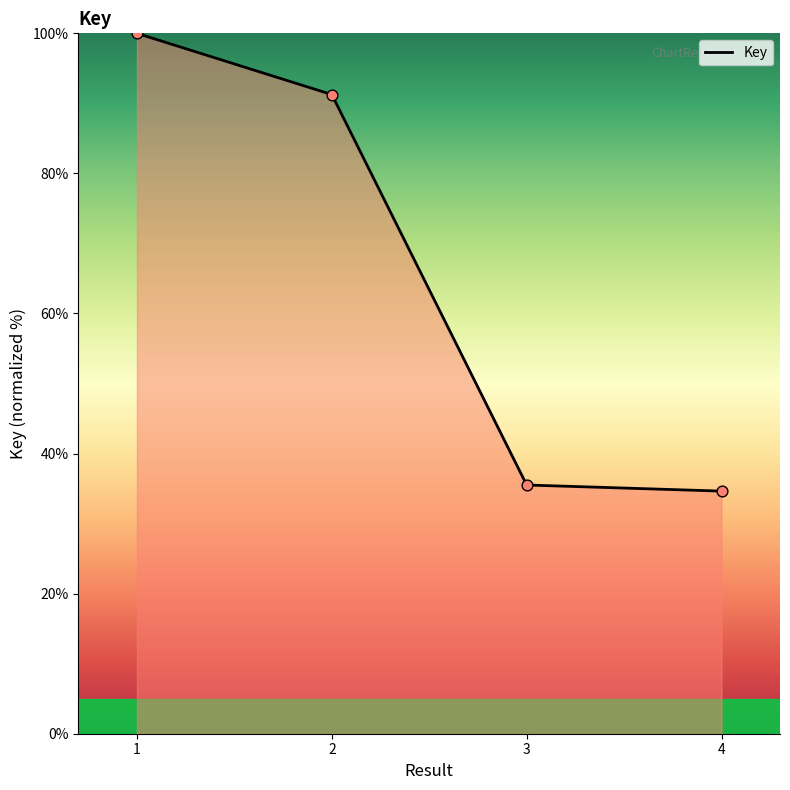

Which has a higher value, 1 or 3?

1